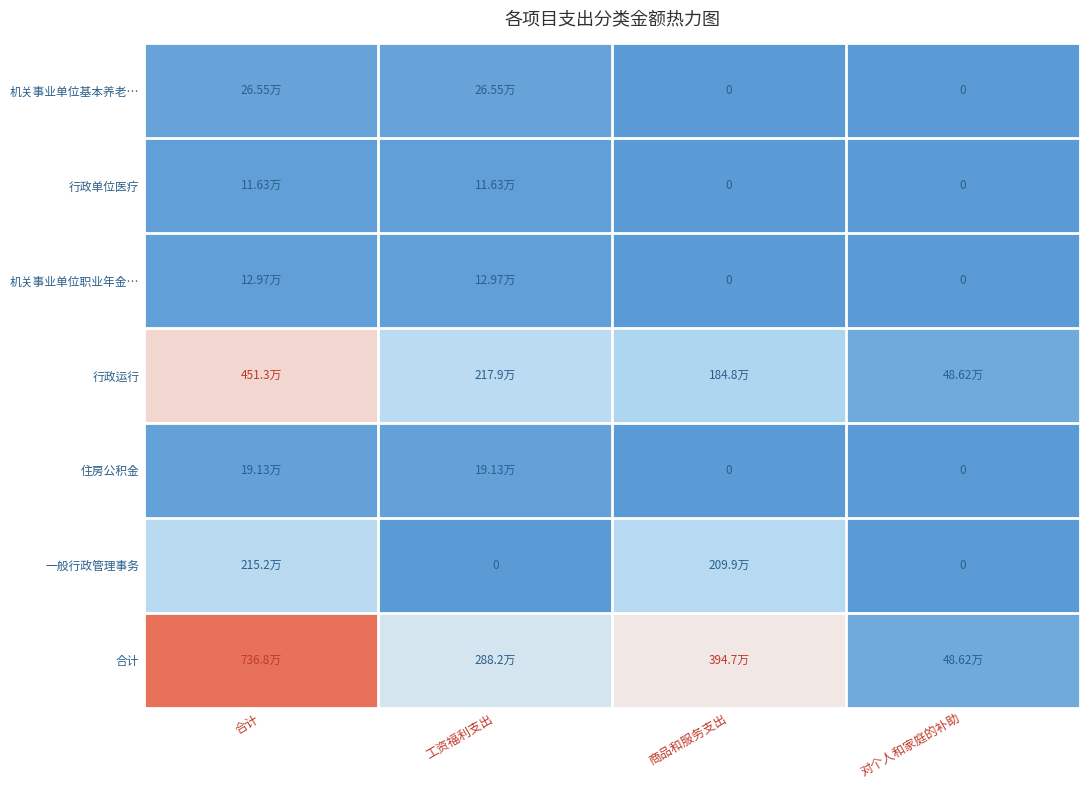

The value of 合计 at 行政单位医疗 is 116306.4. True or false?

True